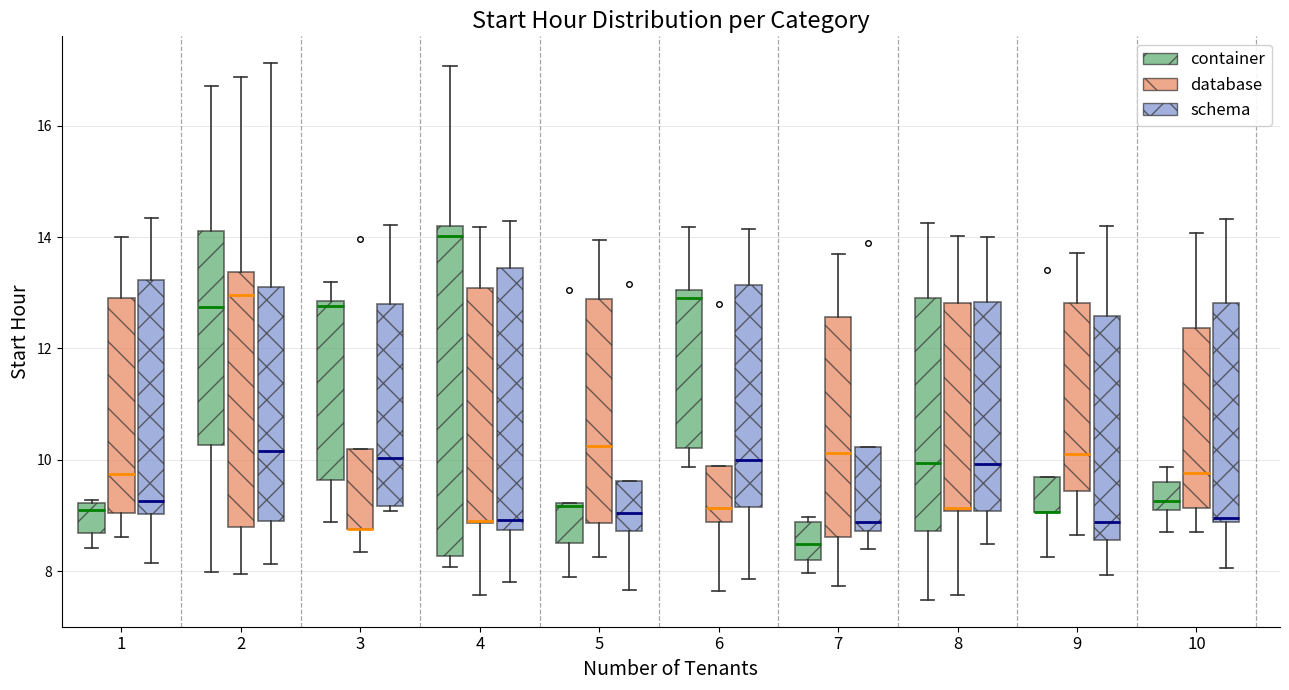

Reading left to right, read every box against the y-axis: the position of its median line, the range the box covers, and the ends of its whiskers. The values are not printed on the chart, so give them approximately, as read against the axis.

1 (container): median 9.0, box 8.6 to 9.2, whiskers 8.4 to 9.2
1 (database): median 9.8, box 9.0 to 13.0, whiskers 8.6 to 14.0
1 (schema): median 9.2, box 9.0 to 13.2, whiskers 8.2 to 14.4
2 (container): median 12.8, box 10.2 to 14.2, whiskers 8.0 to 16.8
2 (database): median 13.0, box 8.8 to 13.4, whiskers 8.0 to 16.8
2 (schema): median 10.2, box 8.8 to 13.2, whiskers 8.2 to 17.2
3 (container): median 12.8 (just below the box's upper edge), box 9.6 to 12.8, whiskers 8.8 to 13.2
3 (database): median 8.8 (drawn on the box's lower edge), box 8.8 to 10.2, whiskers 8.4 to 10.2
3 (schema): median 10.0, box 9.2 to 12.8, whiskers 9.0 to 14.2
4 (container): median 14.0, box 8.2 to 14.2, whiskers 8.0 to 17.0
4 (database): median 9.0, box 8.8 to 13.0, whiskers 7.6 to 14.2
4 (schema): median 9.0, box 8.8 to 13.4, whiskers 7.8 to 14.2
5 (container): median 9.2 (drawn on the box's upper edge), box 8.4 to 9.2, whiskers 7.8 to 9.2
5 (database): median 10.2, box 8.8 to 12.8, whiskers 8.2 to 14.0
5 (schema): median 9.0, box 8.8 to 9.6, whiskers 7.6 to 9.6
6 (container): median 13.0 (just below the box's upper edge), box 10.2 to 13.0, whiskers 9.8 to 14.2
6 (database): median 9.2, box 8.8 to 9.8, whiskers 7.6 to 9.8
6 (schema): median 10.0, box 9.2 to 13.2, whiskers 7.8 to 14.2
7 (container): median 8.4, box 8.2 to 8.8, whiskers 8.0 to 9.0
7 (database): median 10.2, box 8.6 to 12.6, whiskers 7.8 to 13.8
7 (schema): median 8.8 (just above the box's lower edge), box 8.8 to 10.2, whiskers 8.4 to 10.2
8 (container): median 10.0, box 8.8 to 12.8, whiskers 7.4 to 14.2
8 (database): median 9.2, box 9.0 to 12.8, whiskers 7.6 to 14.0
8 (schema): median 10.0, box 9.0 to 12.8, whiskers 8.4 to 14.0
9 (container): median 9.0 (drawn on the box's lower edge), box 9.0 to 9.6, whiskers 8.2 to 9.6
9 (database): median 10.2, box 9.4 to 12.8, whiskers 8.6 to 13.8
9 (schema): median 8.8, box 8.6 to 12.6, whiskers 8.0 to 14.2
10 (container): median 9.2, box 9.0 to 9.6, whiskers 8.6 to 9.8
10 (database): median 9.8, box 9.2 to 12.4, whiskers 8.8 to 14.0
10 (schema): median 9.0, box 8.8 to 12.8, whiskers 8.0 to 14.4